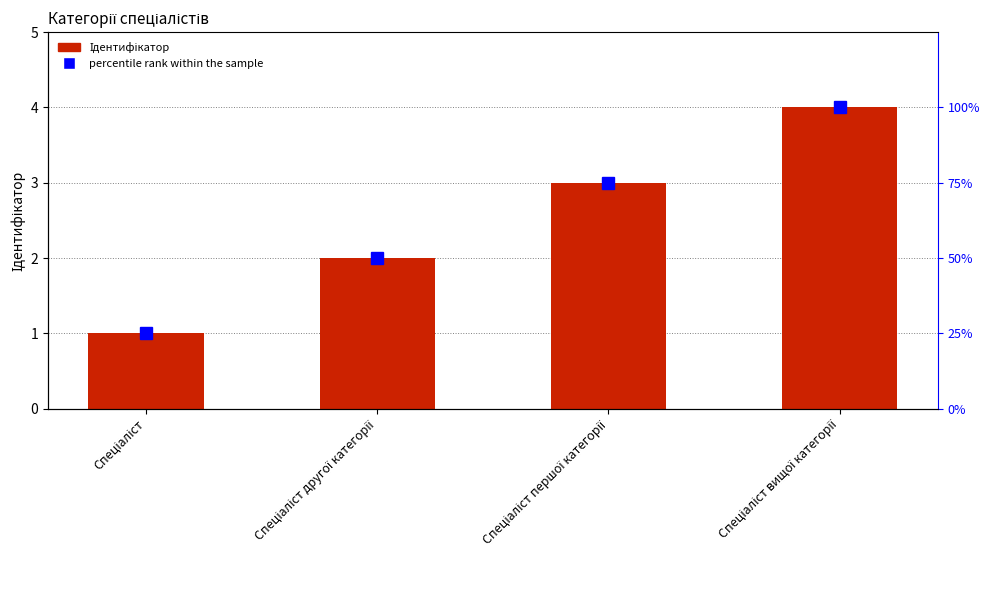

Which category has the highest value across all series?

Спеціаліст вищої категорії